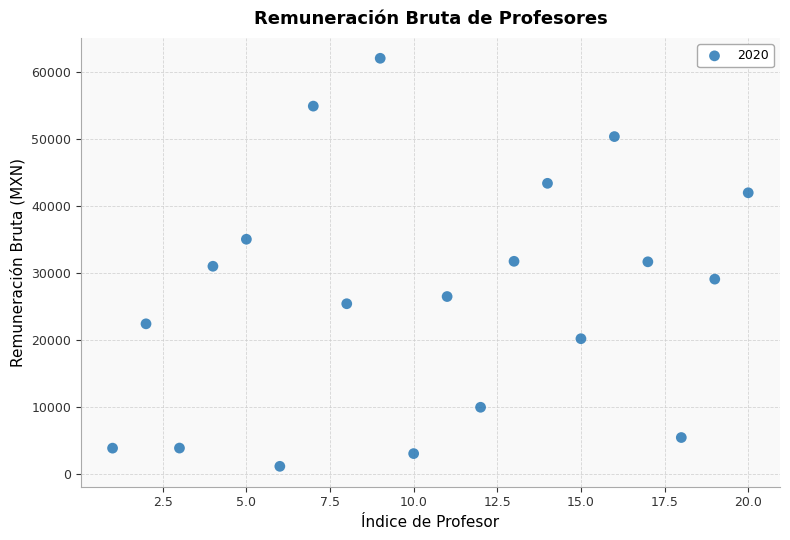

What is the range of X values (max minus min)?

19.0